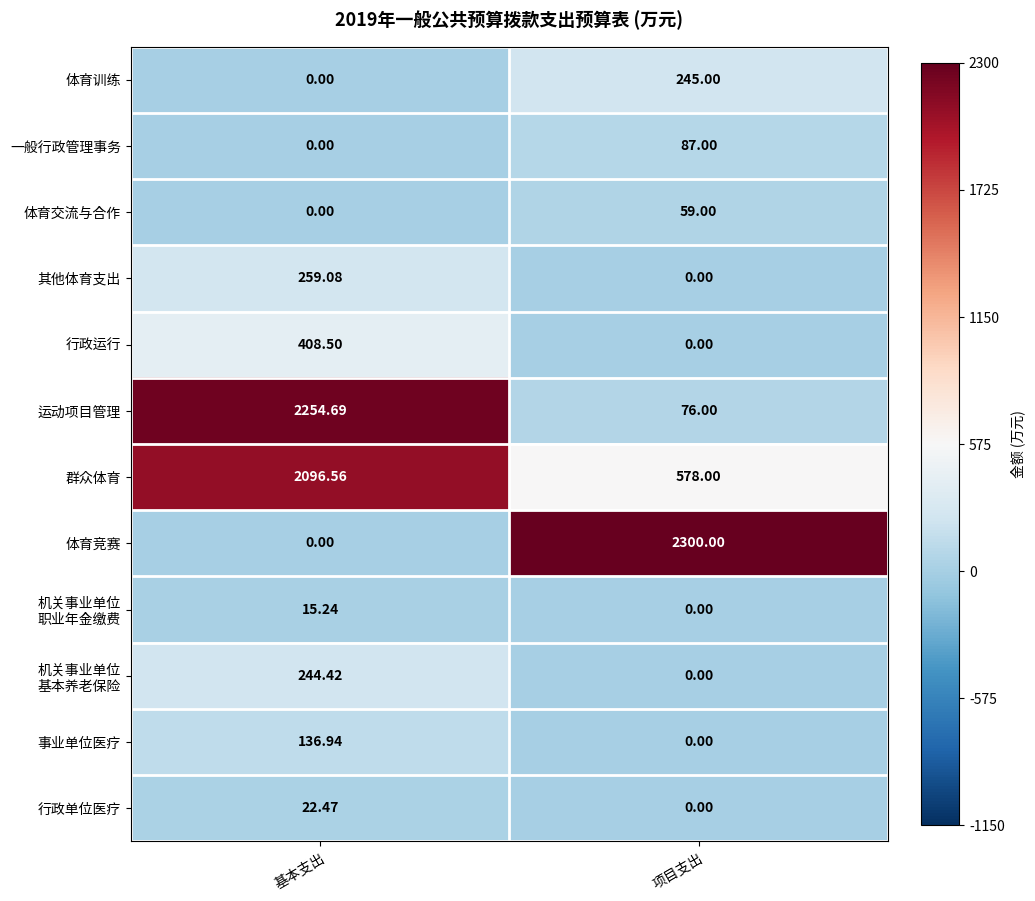

Rank the categories by 运动项目管理 value from highest to lowest.

基本支出, 项目支出